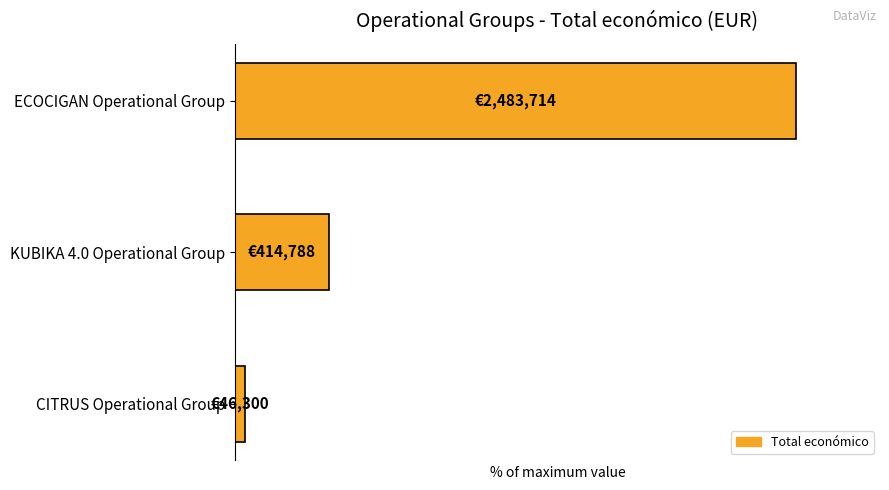

What is the maximum value shown in the chart?

100.0